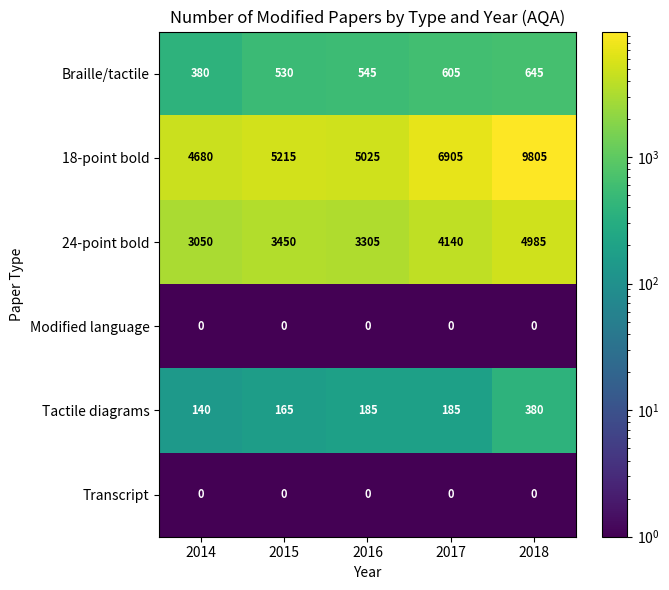

Is it true that 24-point bold equals 4140 at 2017?

True